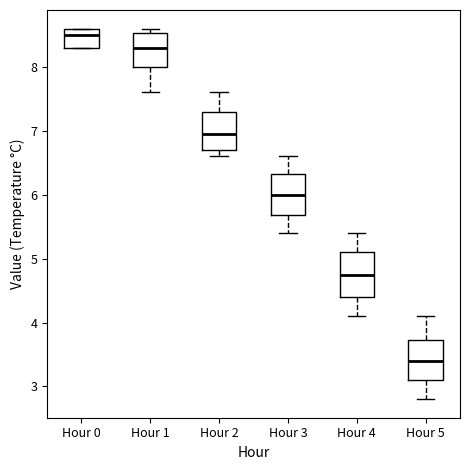

Which box's median line is the highest?

Hour 0